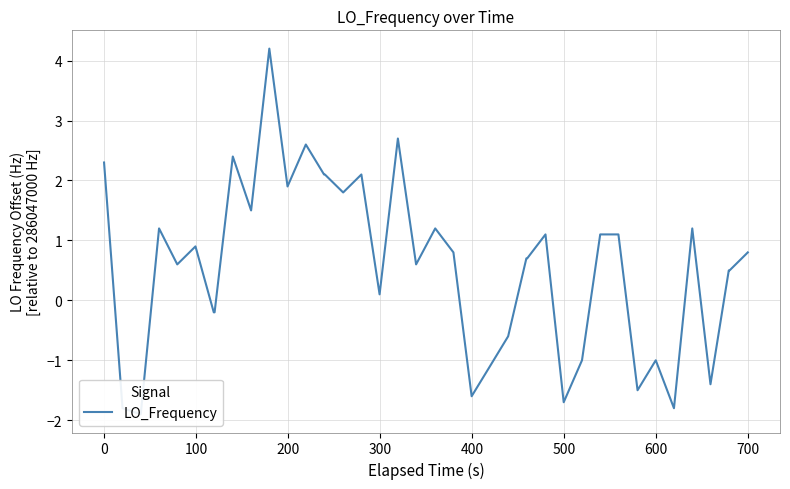

How many values are below zero?

13